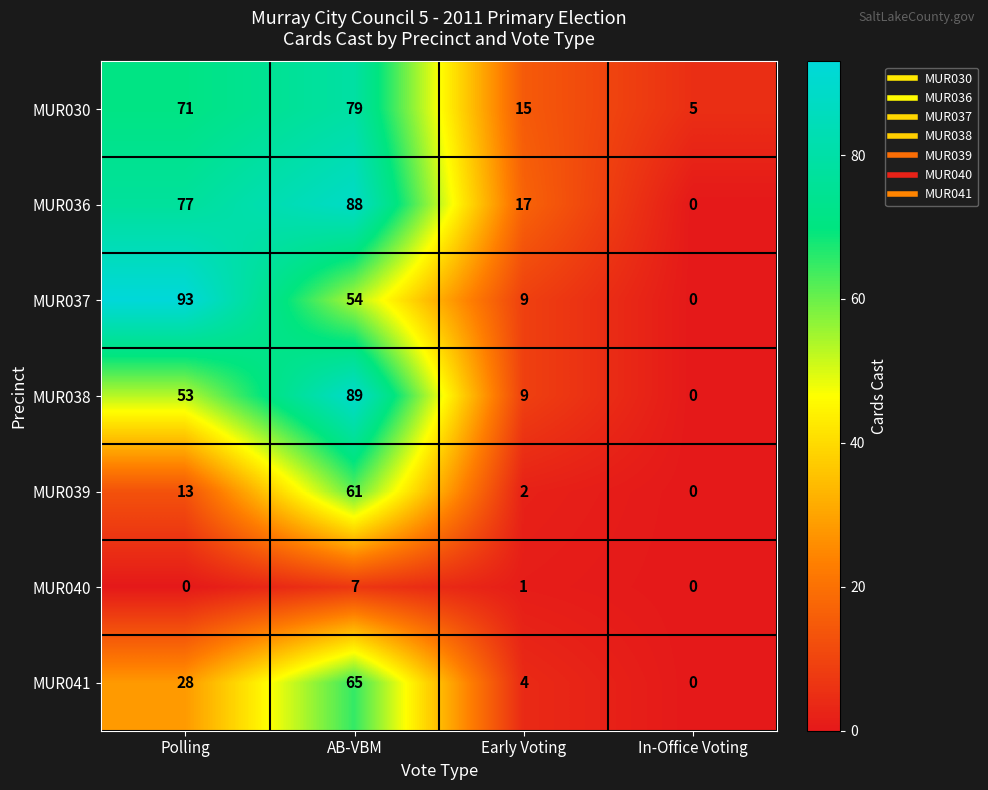

Between Polling and AB-VBM, which series saw the biggest shift?

MUR039